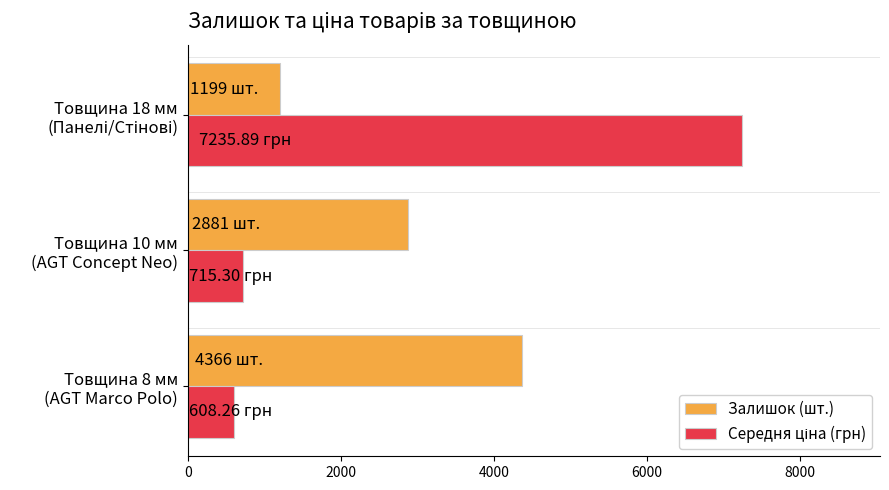

What is the average value of the Залишок (шт.) series?

2815.3